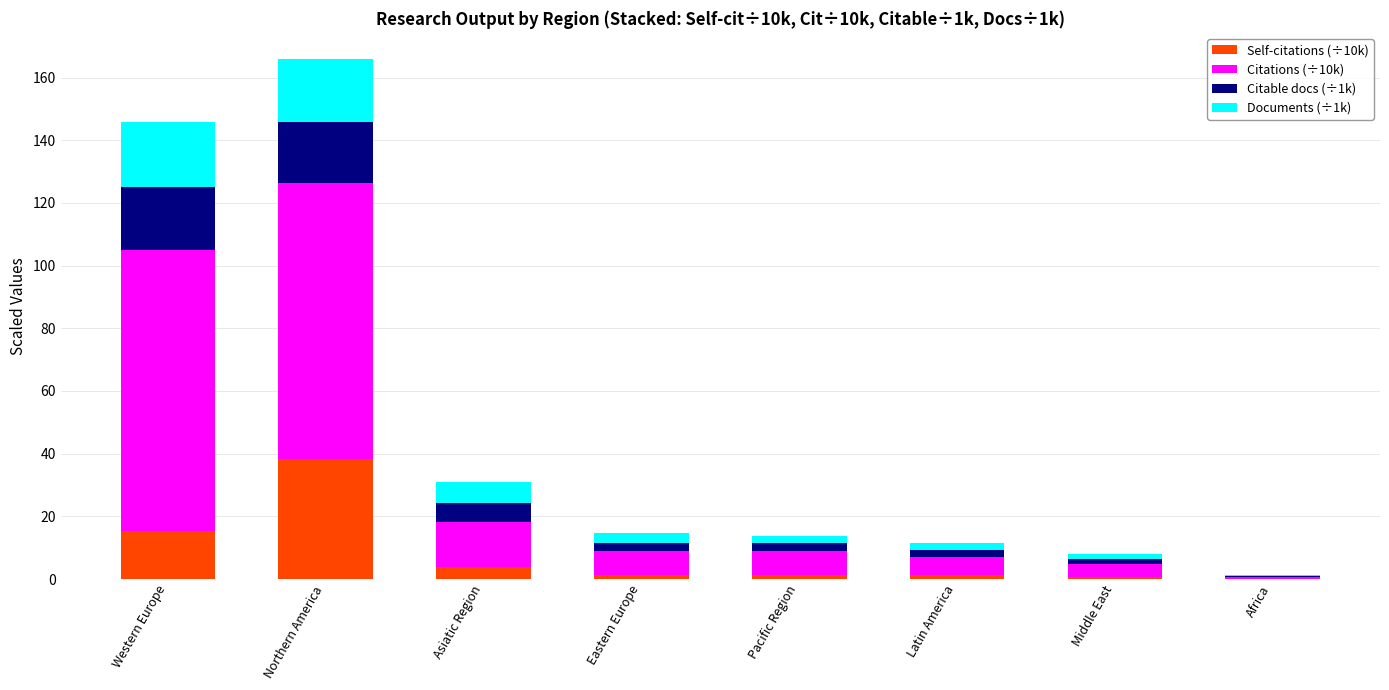

At which label does Self-citations (÷10k) reach its peak?

Northern America